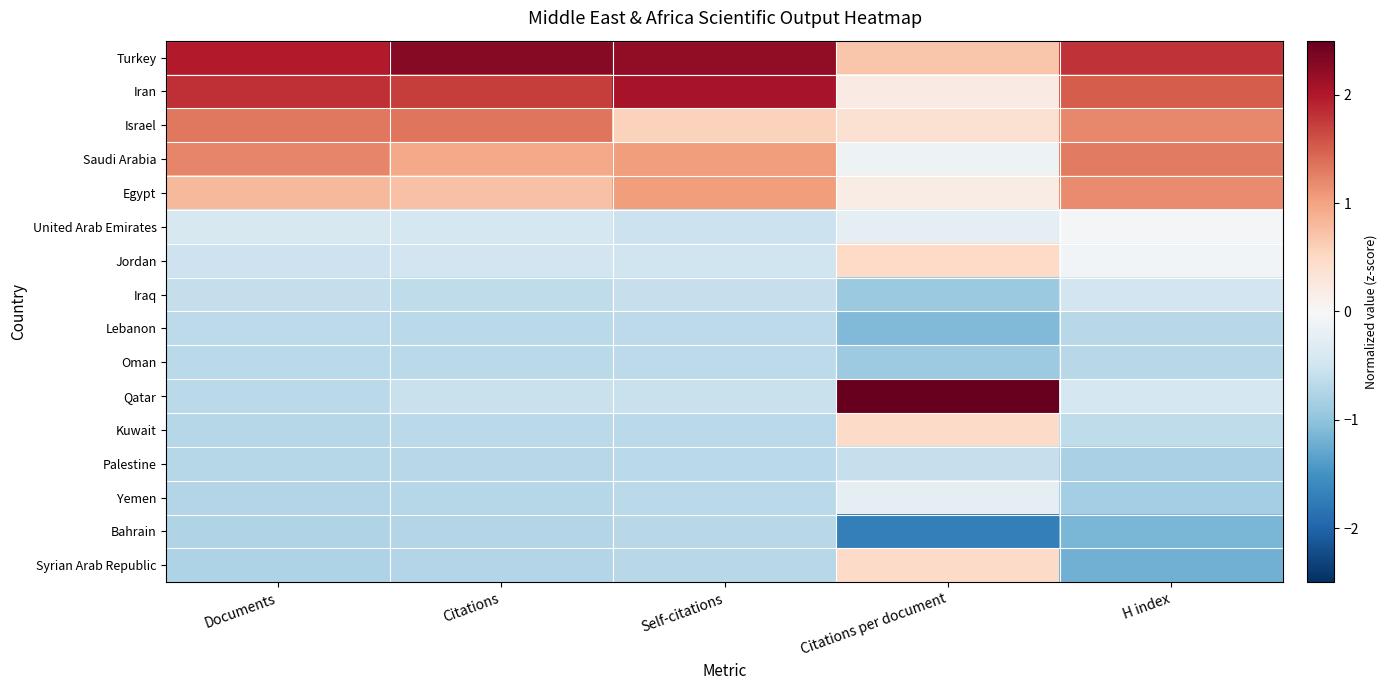

Reading left to right, extract all data points from this chart.

Turkey: Documents=2.0	Citations=2.3	Self-citations=2.2	Citations per document=0.7	H index=1.8
Iran: Documents=1.8	Citations=1.7	Self-citations=2.1	Citations per document=0.2	H index=1.5
Israel: Documents=1.3	Citations=1.3	Self-citations=0.6	Citations per document=0.4	H index=1.2
Saudi Arabia: Documents=1.2	Citations=0.9	Self-citations=1.0	Citations per document=-0.1	H index=1.3
Egypt: Documents=0.8	Citations=0.7	Self-citations=1.0	Citations per document=0.2	H index=1.2
United Arab Emirates: Documents=-0.4	Citations=-0.4	Self-citations=-0.5	Citations per document=-0.2	H index=-0.0
Jordan: Documents=-0.5	Citations=-0.5	Self-citations=-0.5	Citations per document=0.5	H index=-0.1
Iraq: Documents=-0.6	Citations=-0.6	Self-citations=-0.6	Citations per document=-0.9	H index=-0.5
Lebanon: Documents=-0.6	Citations=-0.7	Self-citations=-0.7	Citations per document=-1.1	H index=-0.7
Oman: Documents=-0.7	Citations=-0.7	Self-citations=-0.7	Citations per document=-0.9	H index=-0.7
Qatar: Documents=-0.7	Citations=-0.6	Self-citations=-0.6	Citations per document=2.9	H index=-0.4
Kuwait: Documents=-0.7	Citations=-0.7	Self-citations=-0.7	Citations per document=0.5	H index=-0.6
Palestine: Documents=-0.7	Citations=-0.7	Self-citations=-0.7	Citations per document=-0.6	H index=-0.8
Yemen: Documents=-0.7	Citations=-0.7	Self-citations=-0.7	Citations per document=-0.2	H index=-0.9
Bahrain: Documents=-0.8	Citations=-0.7	Self-citations=-0.7	Citations per document=-1.7	H index=-1.1
Syrian Arab Republic: Documents=-0.8	Citations=-0.7	Self-citations=-0.7	Citations per document=0.5	H index=-1.2